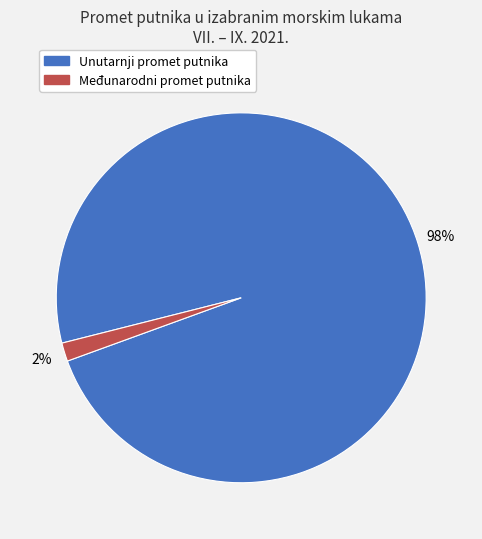

How many slices are in this pie chart?

2